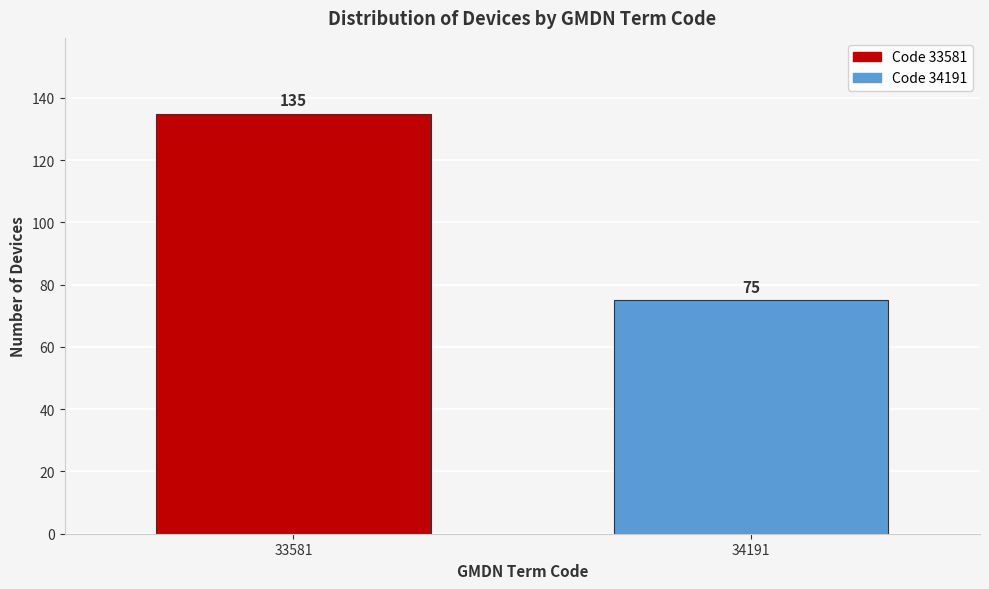

Reading right to left, what are all the values shown in this chart?

34191=75	33581=135